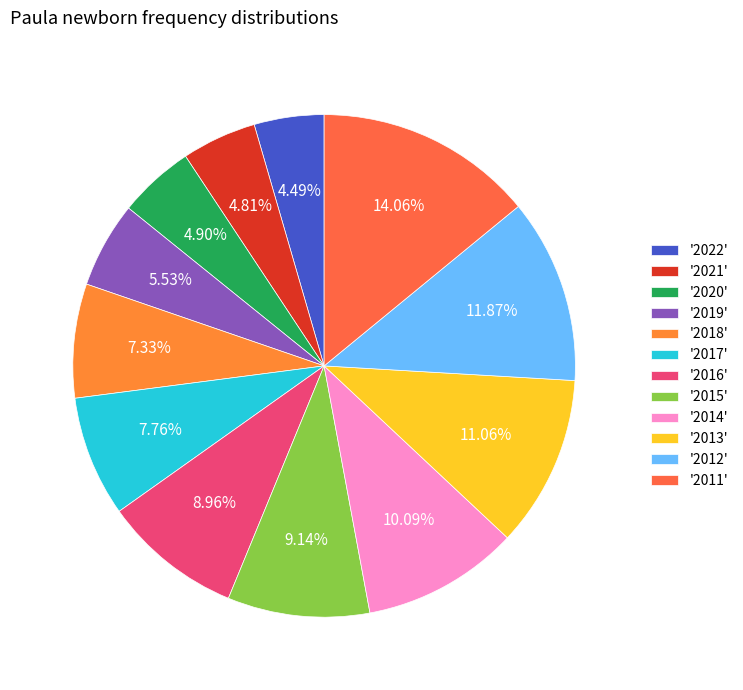

Count the number of slices in the pie.

12